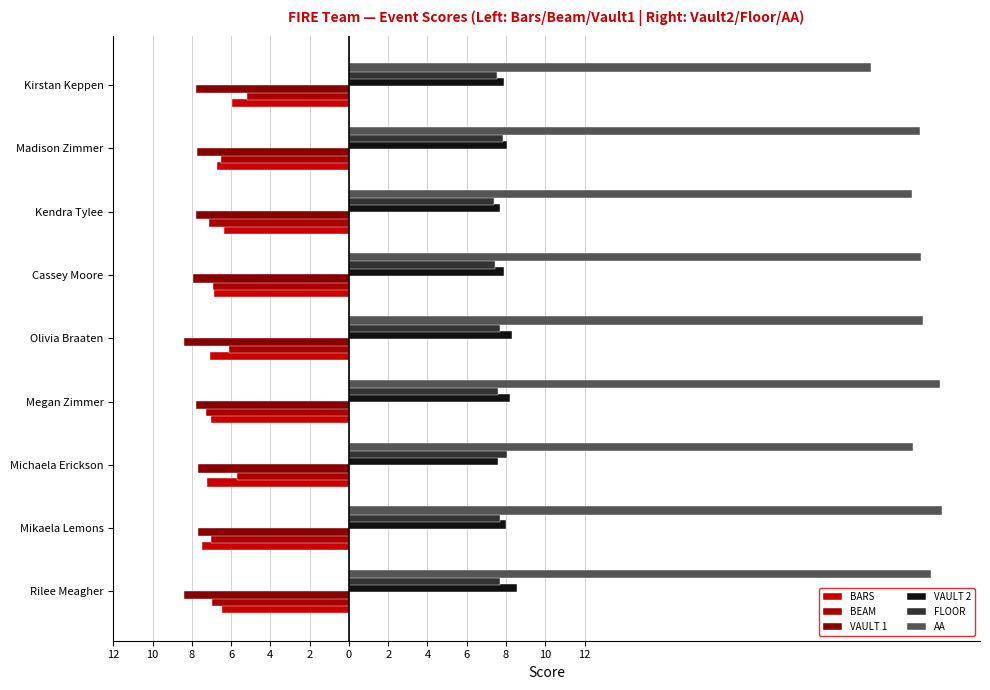

What are all the series names shown in the legend?

BARS, BEAM, VAULT 1, VAULT 2, FLOOR, AA